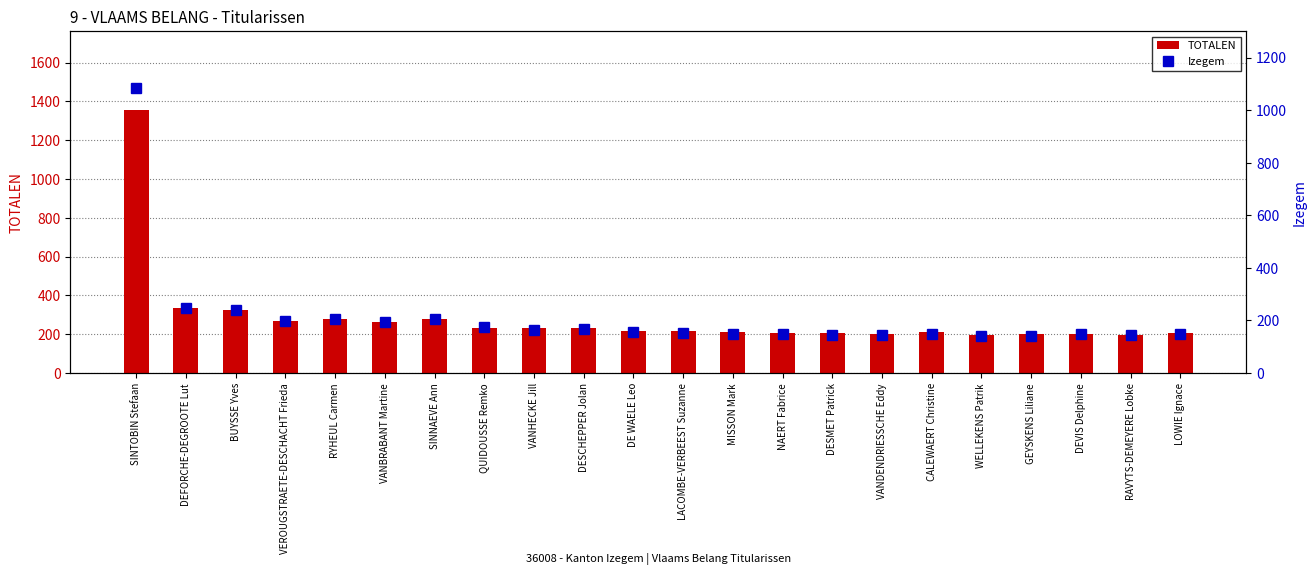

The value of TOTALEN at RYHEUL Carmen is 280. True or false?

True